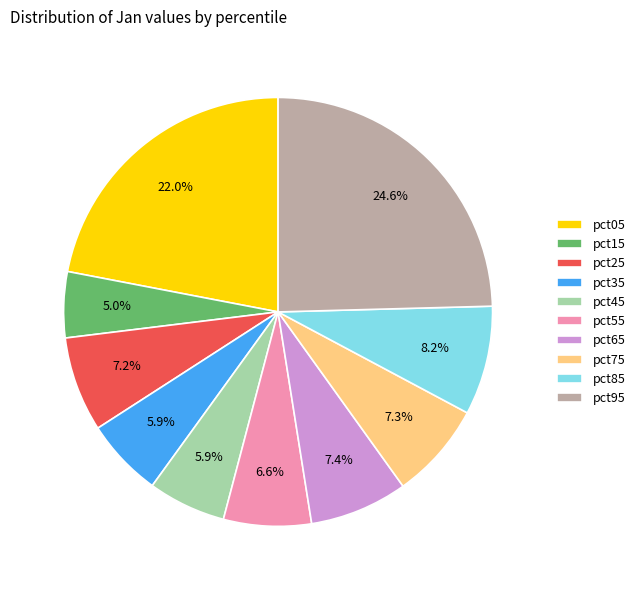

What is the smallest slice in the pie chart?

pct15